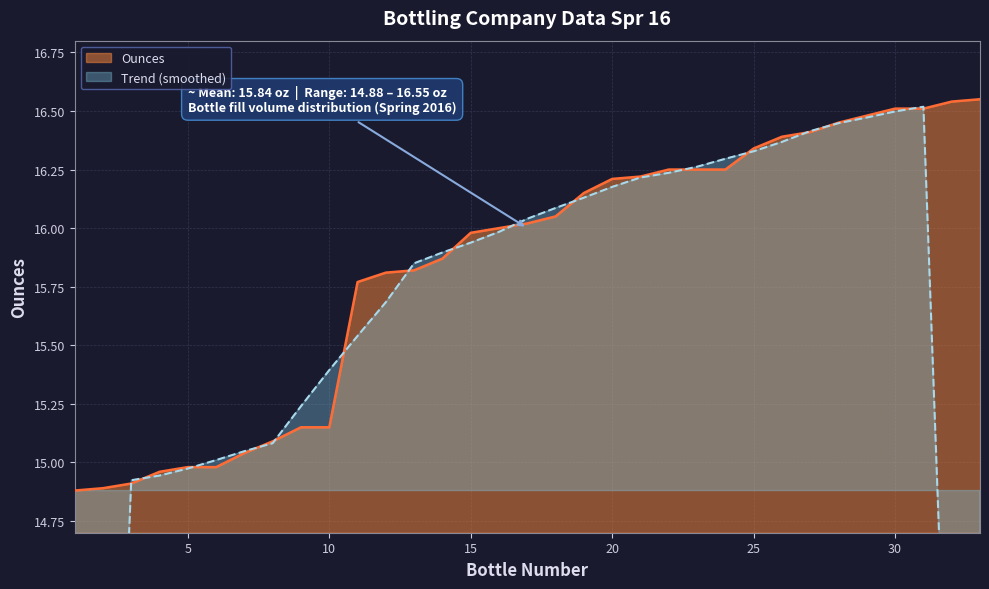

What is the difference between the values at 29 and 22?

0.2